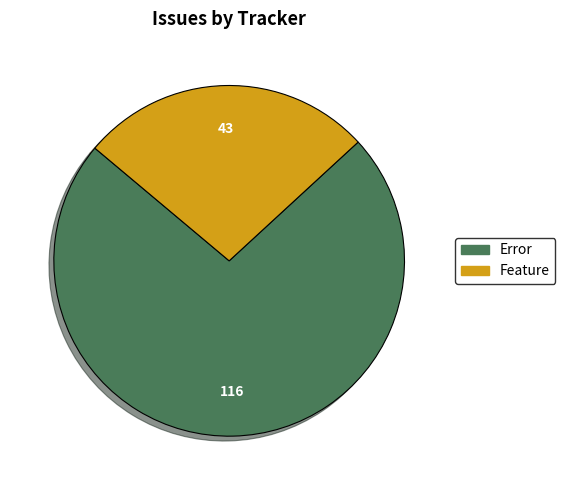

How many segments does this pie chart have?

2